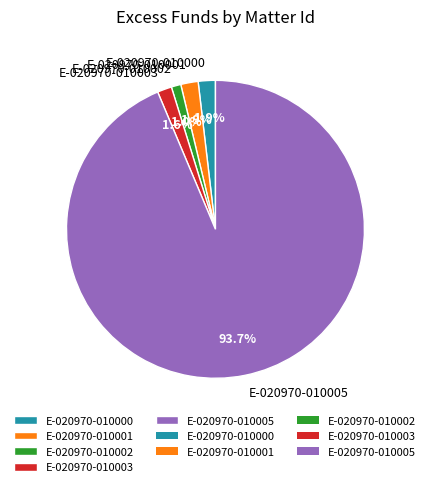

What percentage do E-020970-010000 and E-020970-010002 together represent?

2.9%